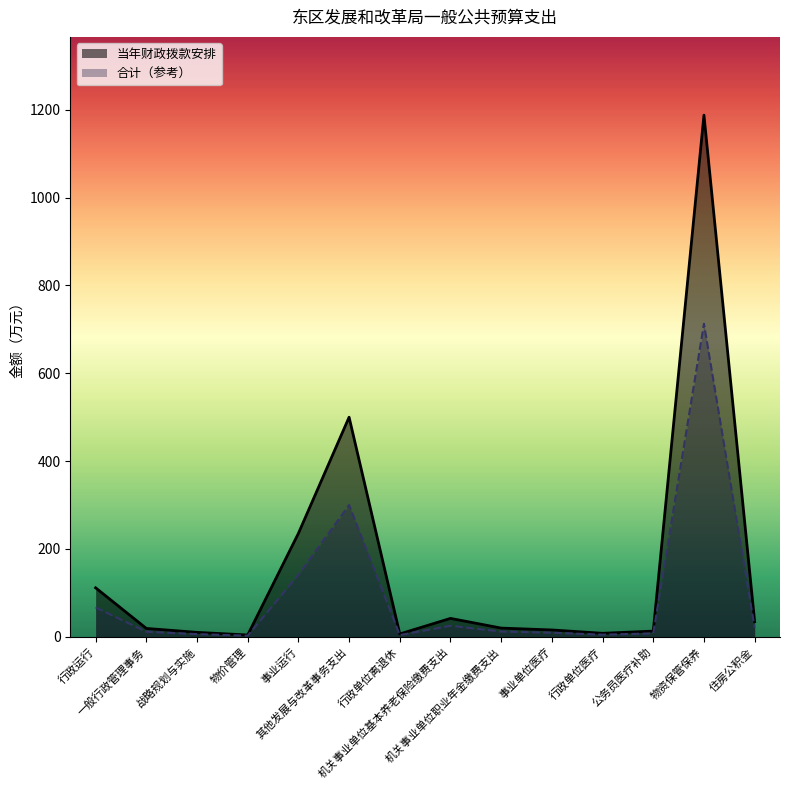

In 当年财政拨款安排, how many points are lower than both neighbors (excluding endpoints)?

3